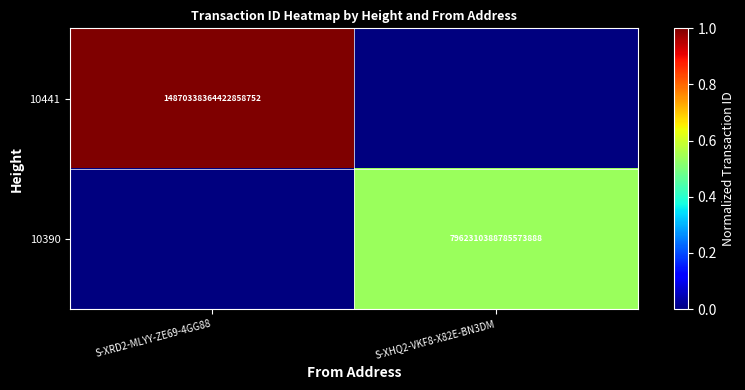

True or false: 10390 has a value of 3340209597608185856 at S-XHQ2-VKF8-X82E-BN3DM.

False